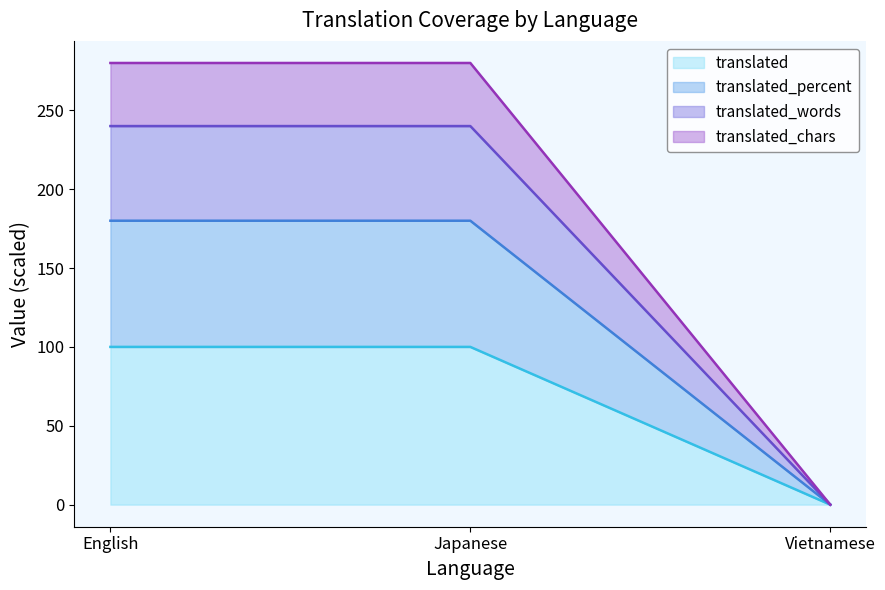

The translated series shows 100 at Japanese. True or false?

True